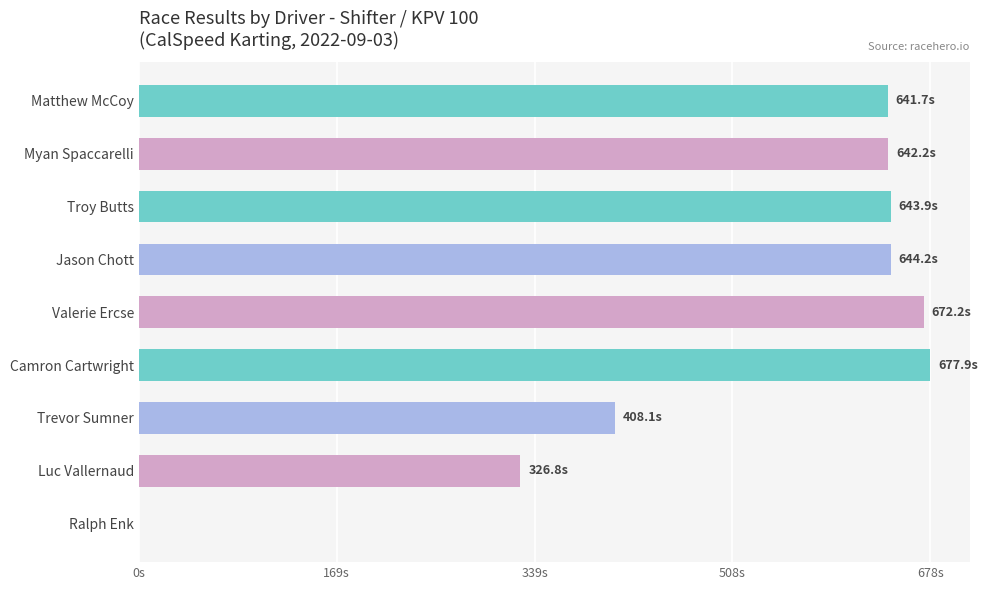

Are the bars horizontal?

Yes